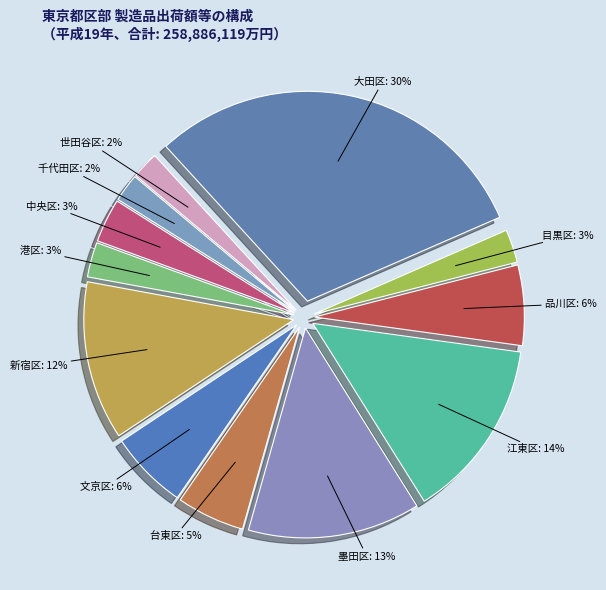

Approximately how many times larger is the value at 墨田区: 13% compared to 新宿区: 12%?

1.1